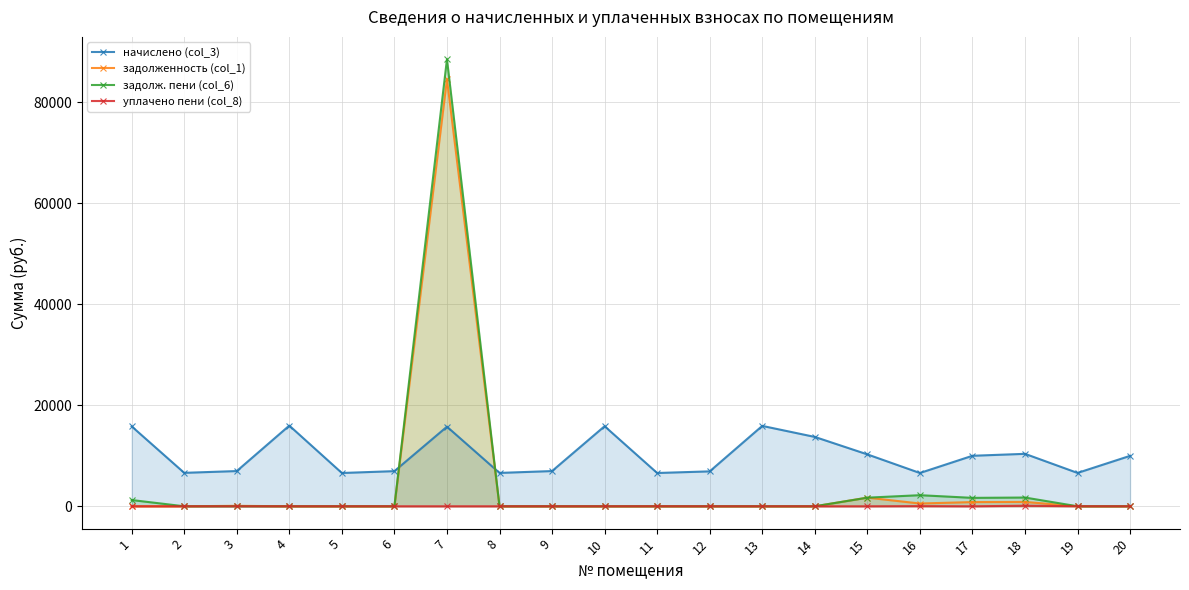

Reading left to right, what are all the values shown in this chart?

начислено (col_3): 1=15820.8	2=6620.2	3=6973.4	4=15974.4	5=6589.4	6=6958.1	7=15759.4	8=6604.8	9=6973.4	10=15851.5	11=6589.4	12=6912.0	13=15913.0	14=13731.8	15=10275.8	16=6589.4	17=9999.4	18=10383.4	19=6604.8	20=9984.0
задолженность (col_1): 1=0.0	2=0.0	3=90.8	4=0.0	5=0.0	6=0.0	7=84562.9	8=0.0	9=0.0	10=0.0	11=0.0	12=0.0	13=0.0	14=0.0	15=1712.6	16=549.1	17=833.3	18=865.3	19=0.0	20=0.0
задолж. пени (col_6): 1=1236.8	2=0.0	3=0.0	4=0.0	5=0.0	6=0.0	7=88502.8	8=0.0	9=0.0	10=0.0	11=0.0	12=0.0	13=0.0	14=0.0	15=1706.1	16=2196.5	17=1666.6	18=1730.6	19=0.0	20=0.0
уплачено пени (col_8): 1=4.5	2=0.0	3=1.4	4=0.0	5=0.0	6=0.0	7=0.0	8=0.0	9=0.0	10=0.0	11=7.6	12=0.0	13=0.0	14=0.0	15=0.0	16=32.1	17=0.0	18=113.1	19=7.3	20=0.0